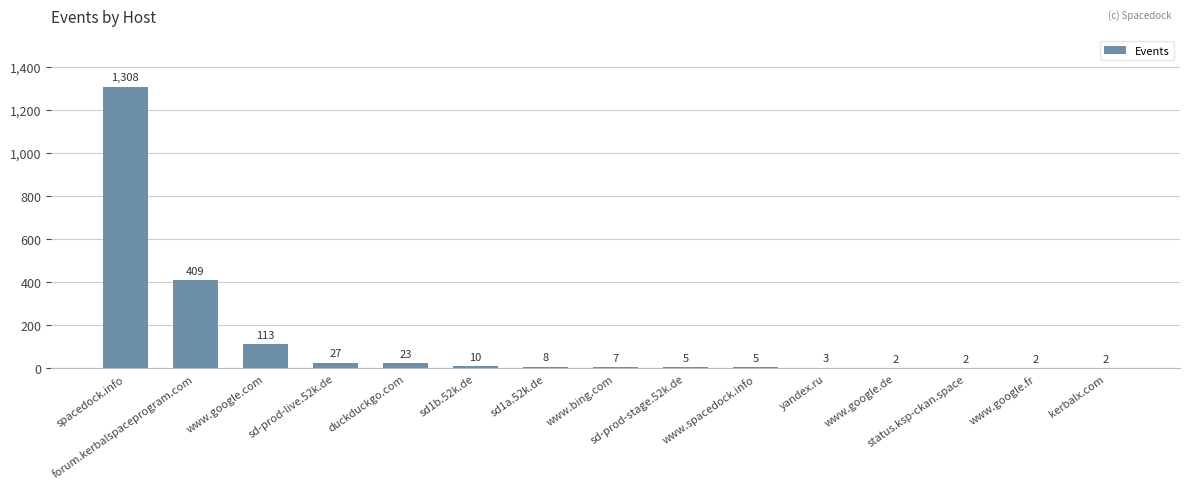

What value does the data have at www.google.com?

113